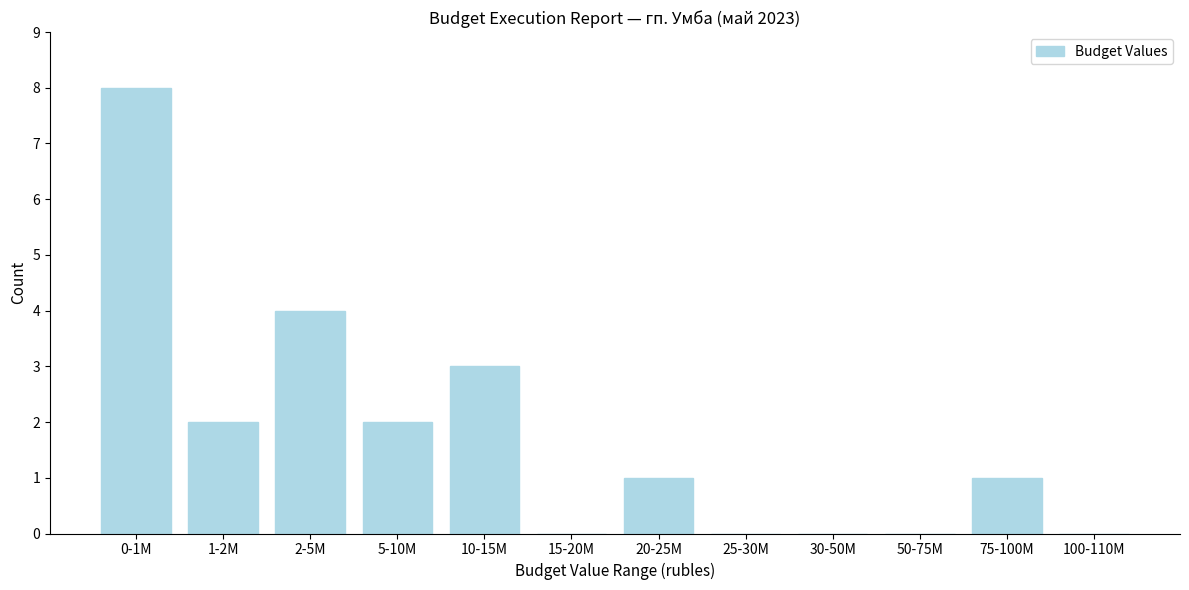

Reading left to right, what are all the values shown in this chart?

0-1M=8	1-2M=2	2-5M=4	5-10M=2	10-15M=3	15-20M=0	20-25M=1	25-30M=0	30-50M=0	50-75M=0	75-100M=1	100-110M=0